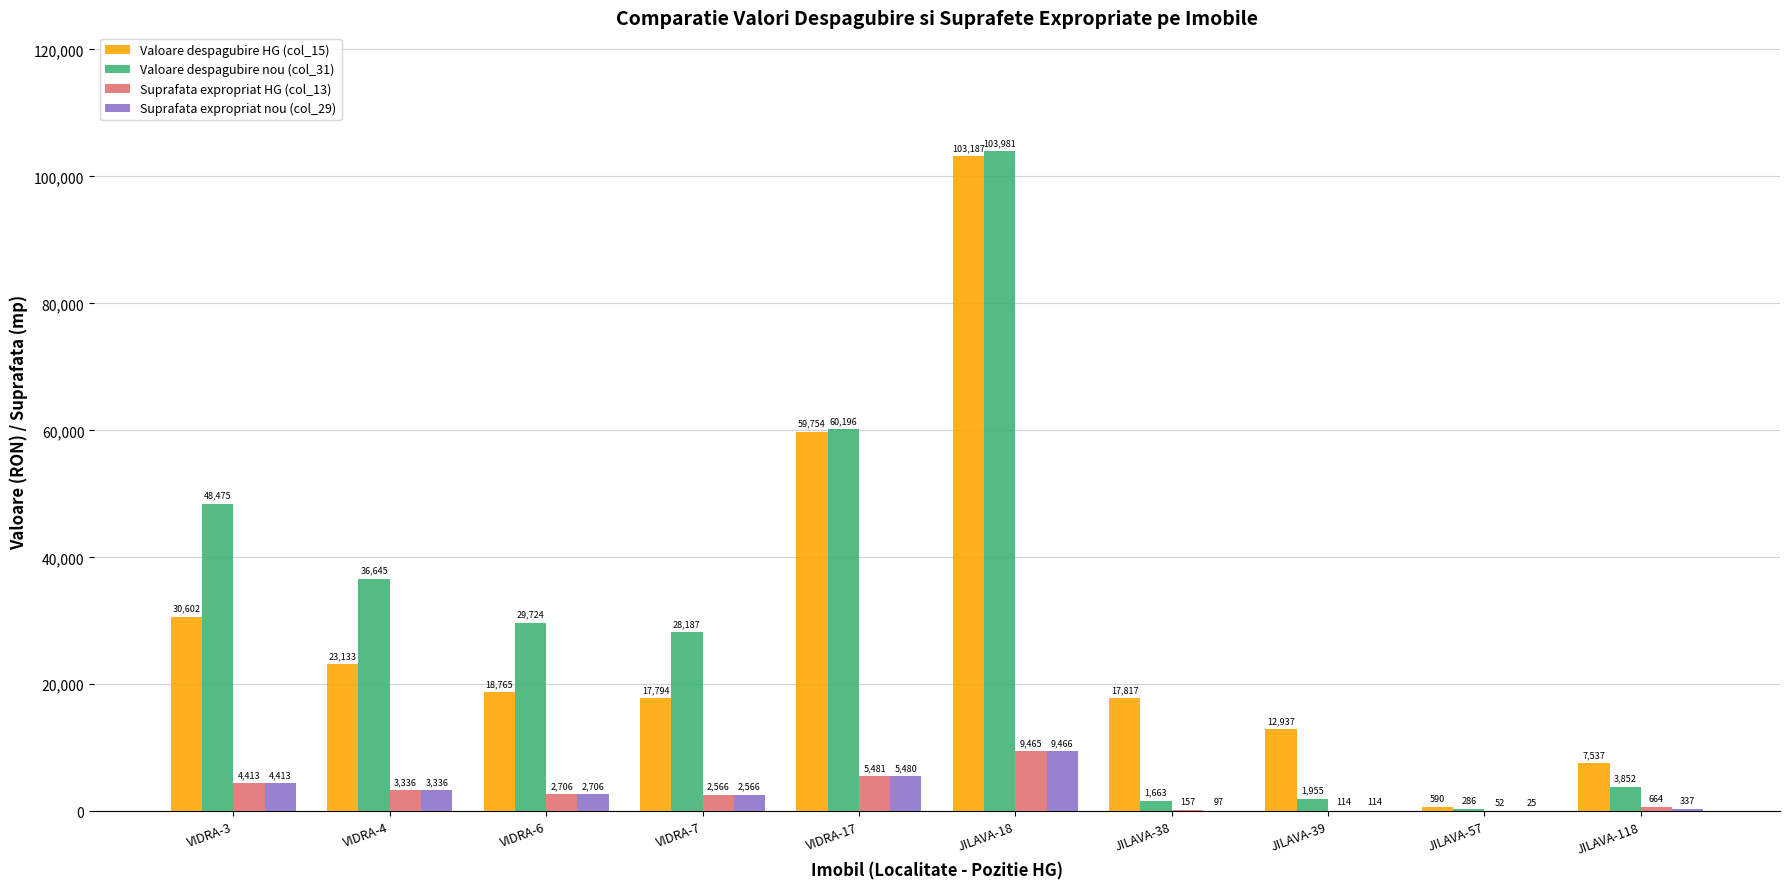

What is the sum of the Valoare despagubire HG (col_15) values at JILAVA-118 and VIDRA-17?

67290.6